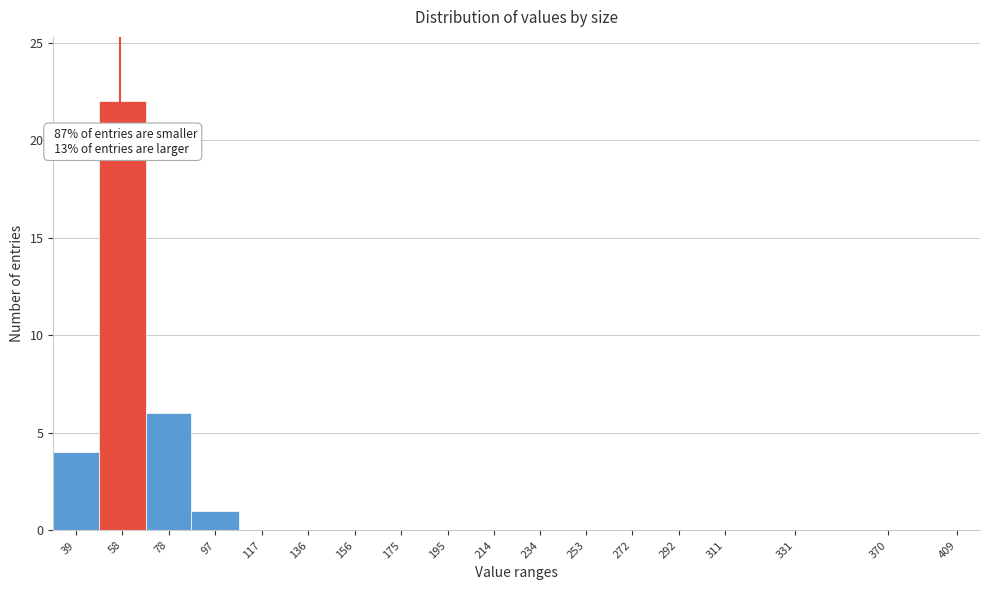

Reading left to right, list all the values displayed in this chart.

39=4	58=22	78=6	97=1	117=0	136=0	156=0	175=0	195=0	214=0	234=0	253=0	272=0	292=0	311=0	331=0	370=0	409=0